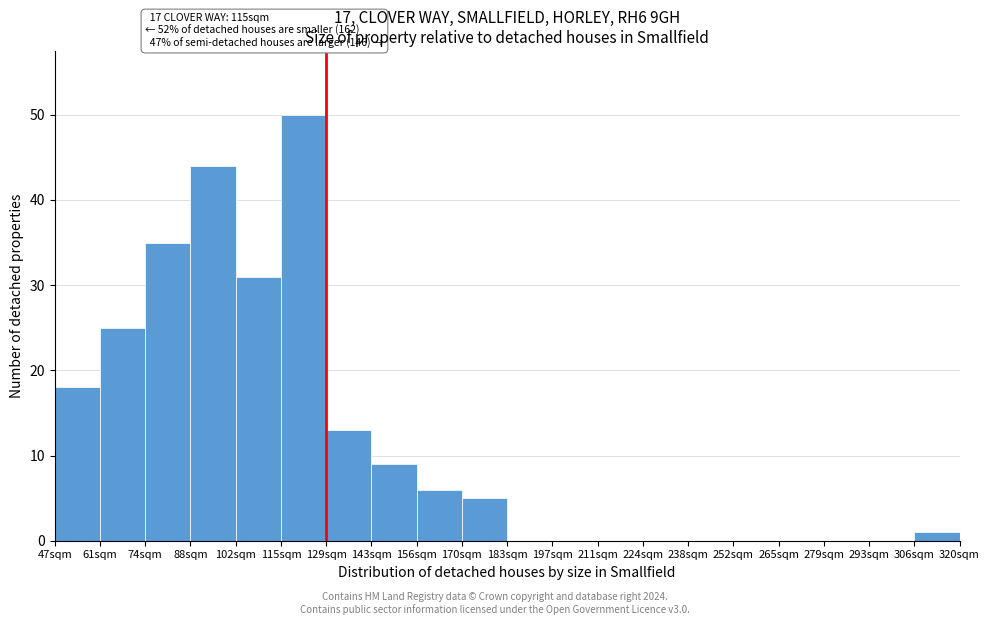

Reading right to left, transcribe all the data shown in this chart.

306sqm=1	293sqm=0	279sqm=0	265sqm=0	252sqm=0	238sqm=0	224sqm=0	211sqm=0	197sqm=0	183sqm=0	170sqm=5	156sqm=6	143sqm=9	129sqm=13	115sqm=50	102sqm=31	88sqm=44	74sqm=35	61sqm=25	47sqm=18